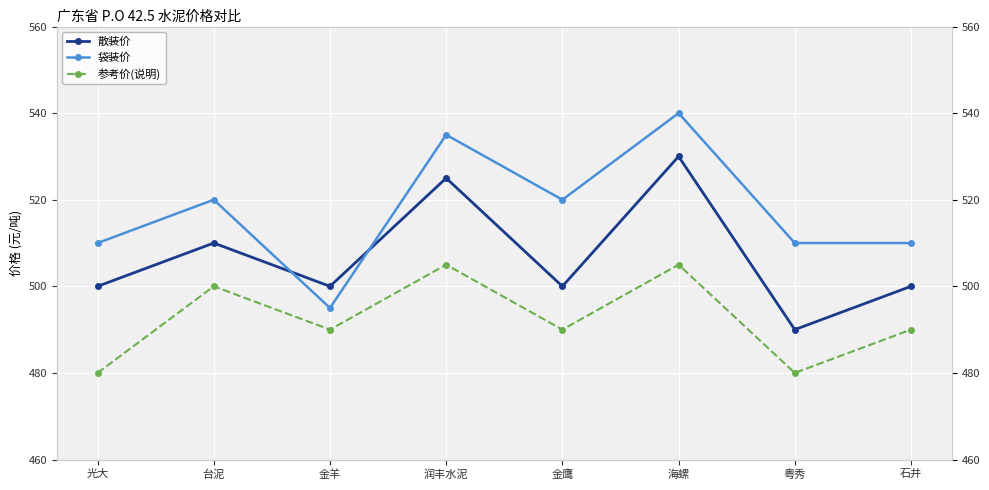

What are all the series names shown in the legend?

散装价, 袋装价, 参考价(说明)